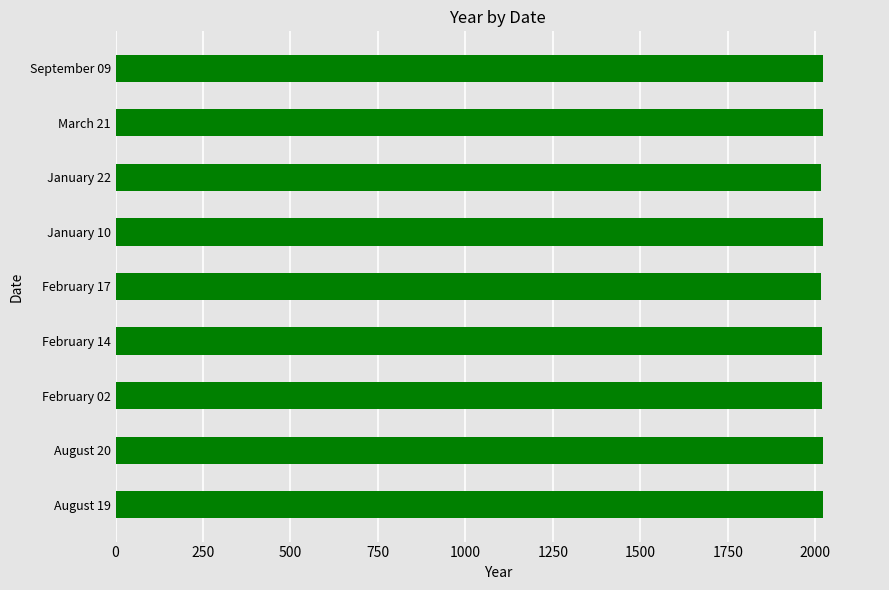

How many data points are less than 2022?

4